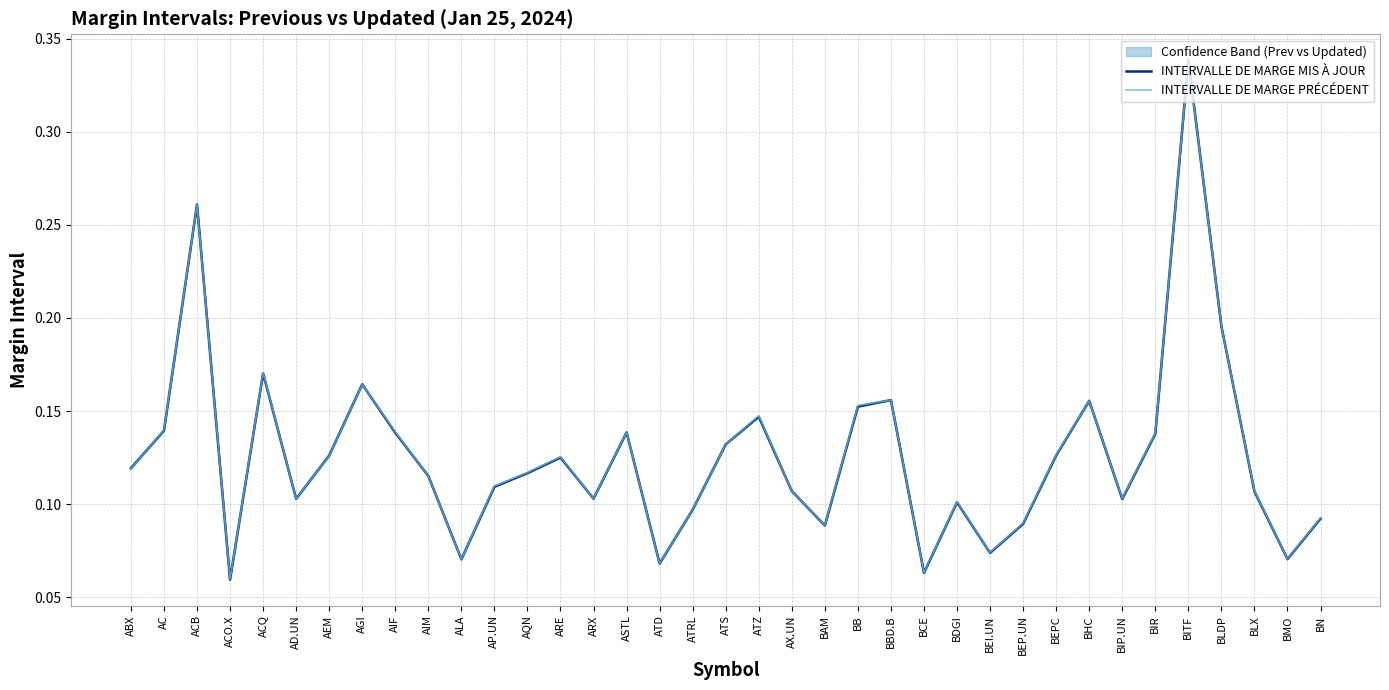

At which category does INTERVALLE DE MARGE PRÉCÉDENT reach its first local peak?

ACB